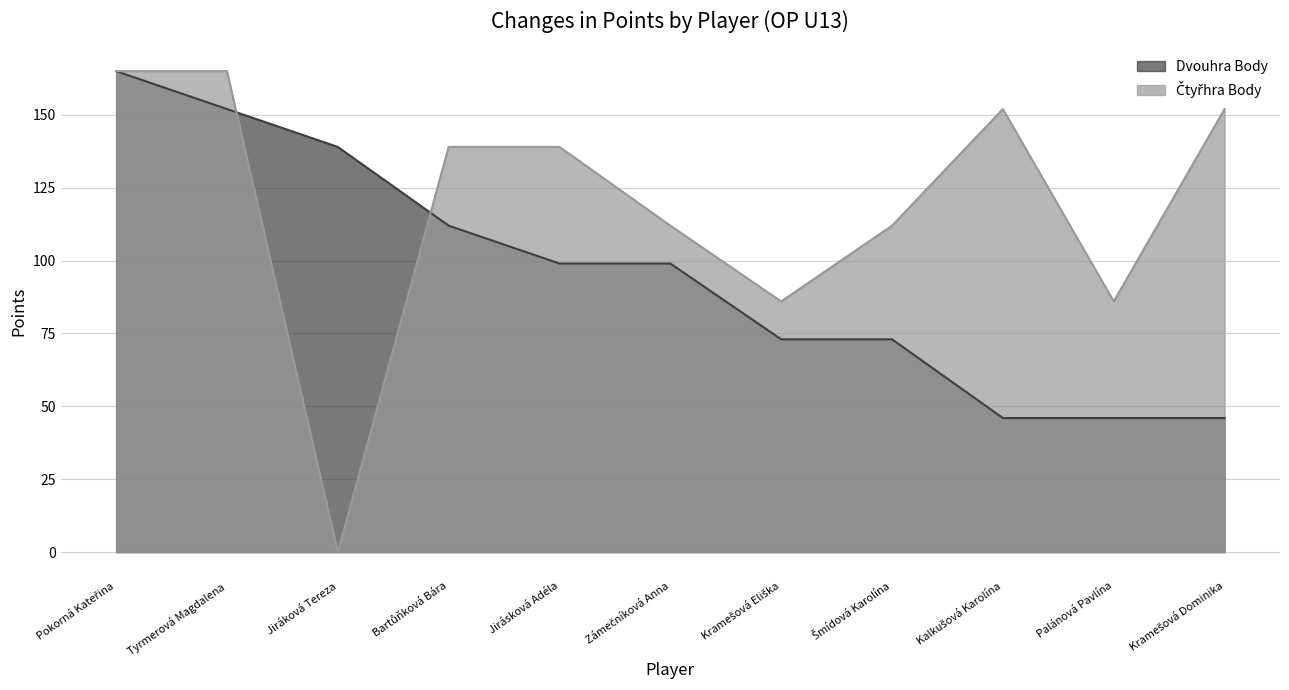

What is the total value across all series at Jirásková Adéla?

238